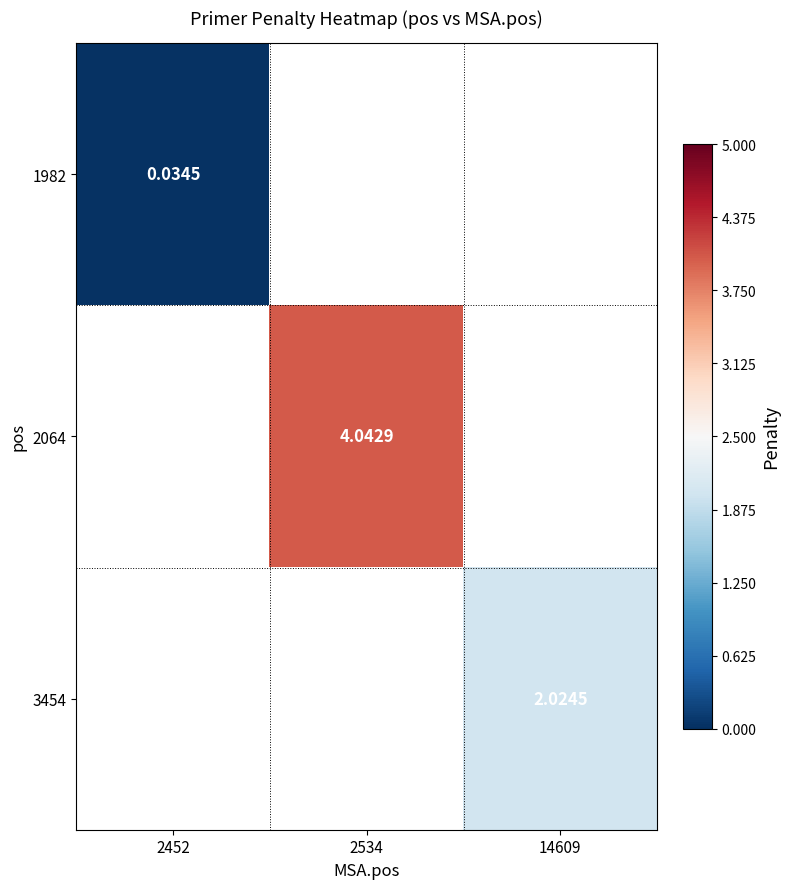

Which category has the lowest value in the 2064 series?

2452